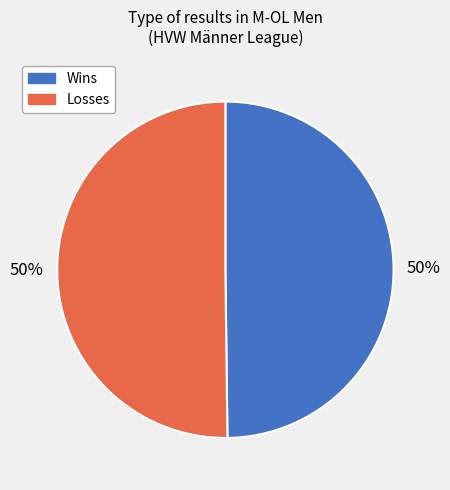

To the nearest percent, what is the average slice percentage?

50%